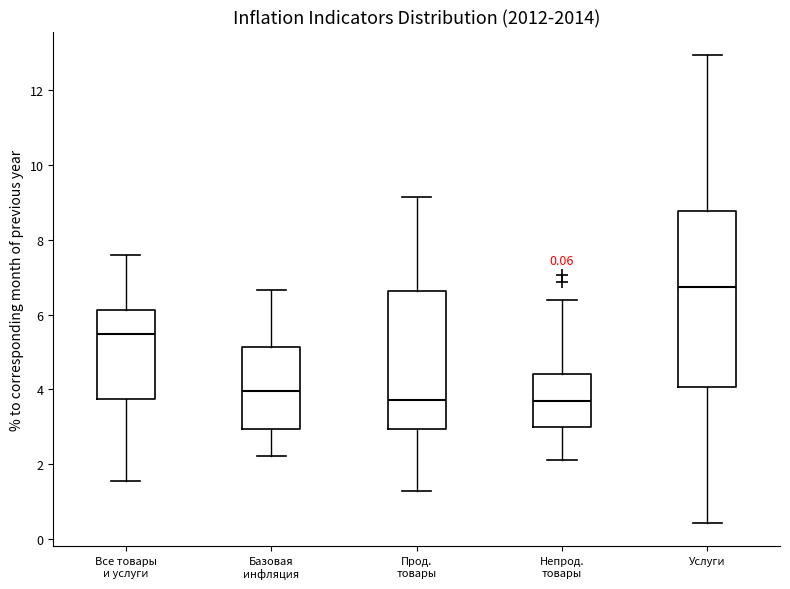

Comparing the boxes themselves (not the whiskers), which one is the tallest?

Услуги